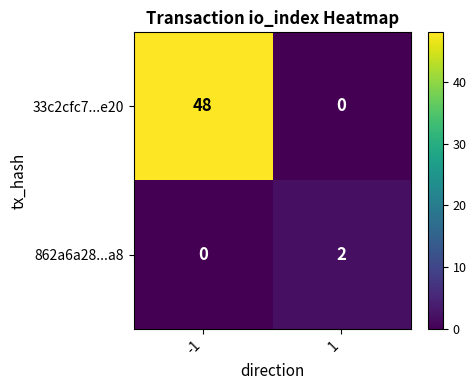

Reading left to right, transcribe all the data shown in this chart.

33c2cfc7...e20: 48	0
862a6a28...a8: 0	2